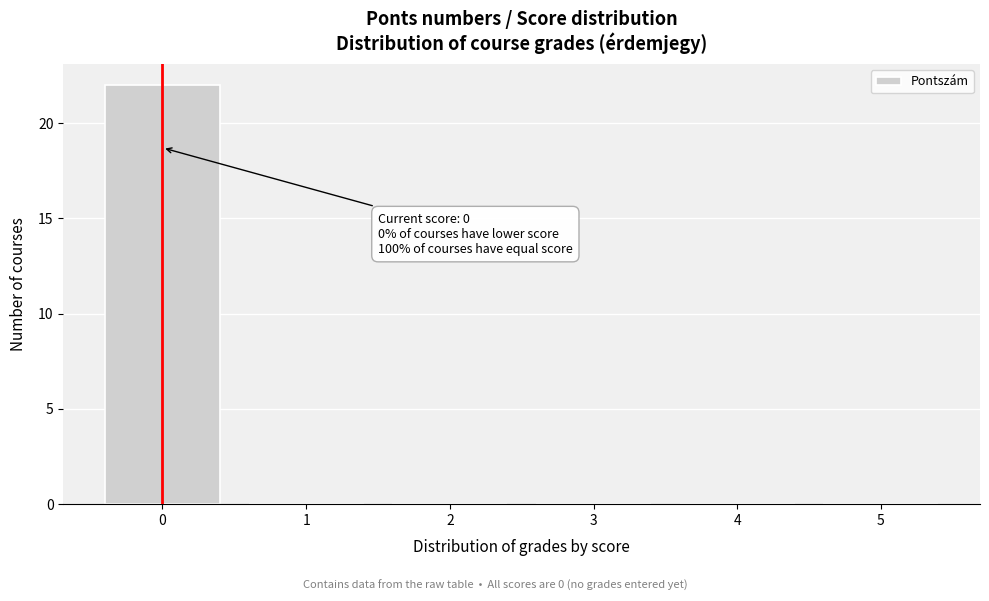

Reading right to left, transcribe all the data shown in this chart.

5=0	4=0	3=0	2=0	1=0	0=22